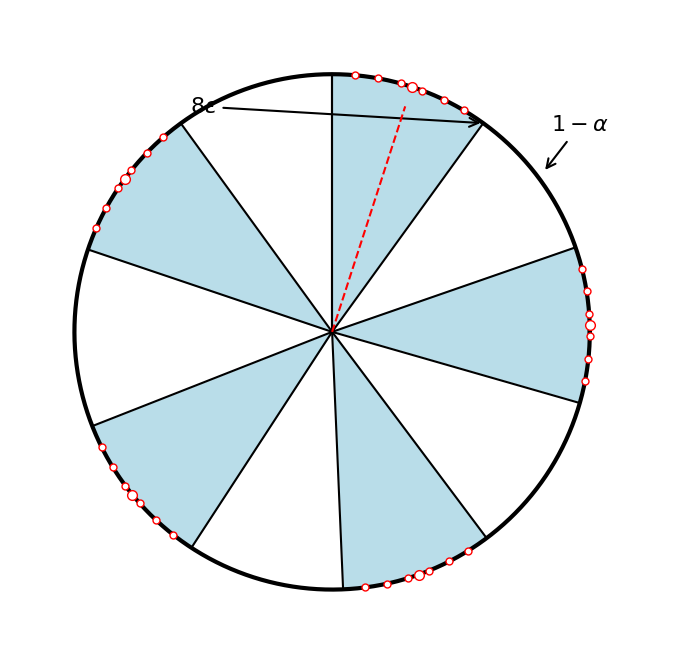

What is the smallest slice in the pie chart?

14